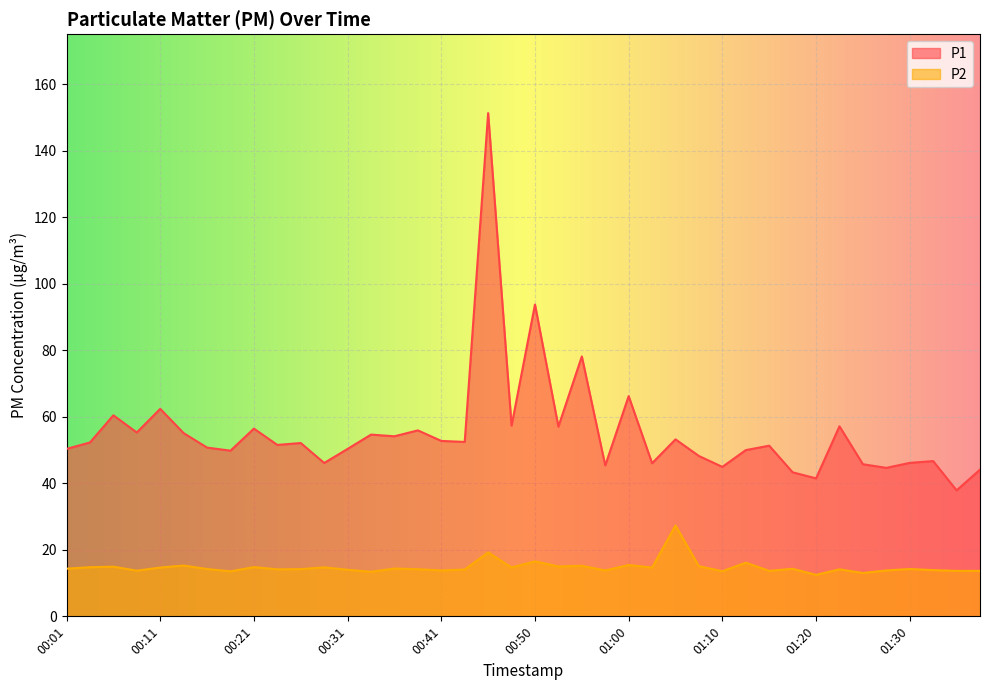

Where is P1 nearest to the value 94?

00:50